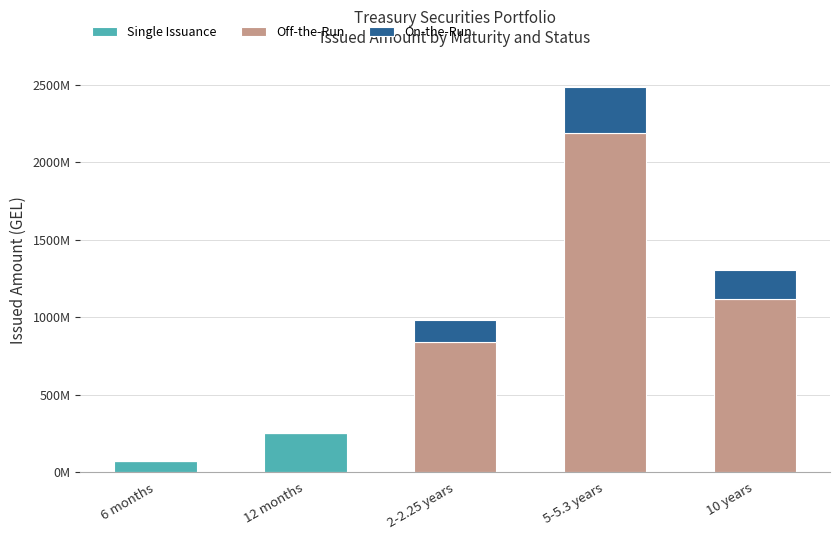

Which series has the largest total across all categories?

Off-the-Run